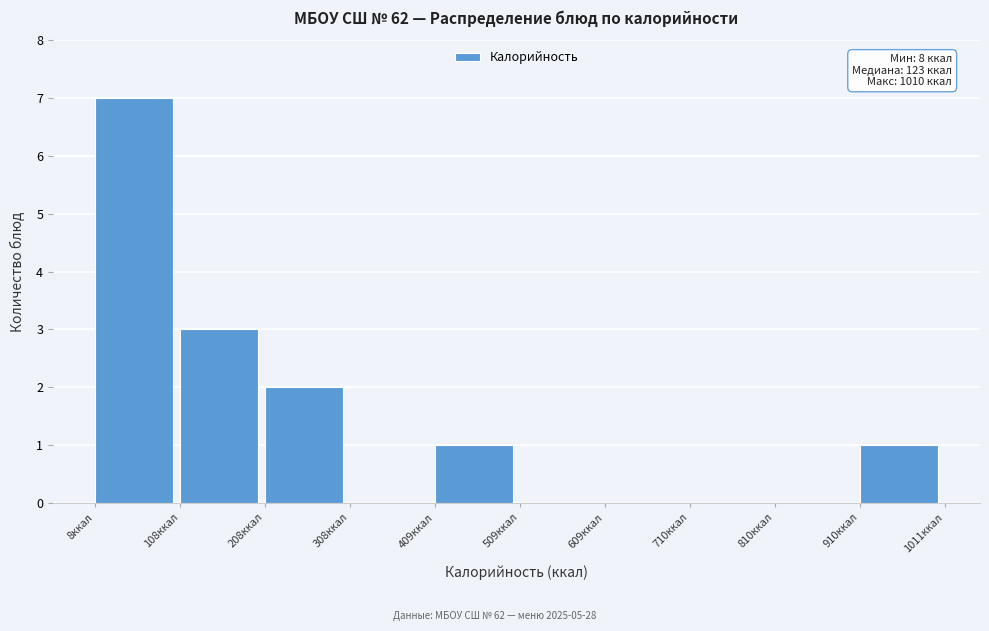

Over which range of the x-axis is the bar tallest?

0 to 100